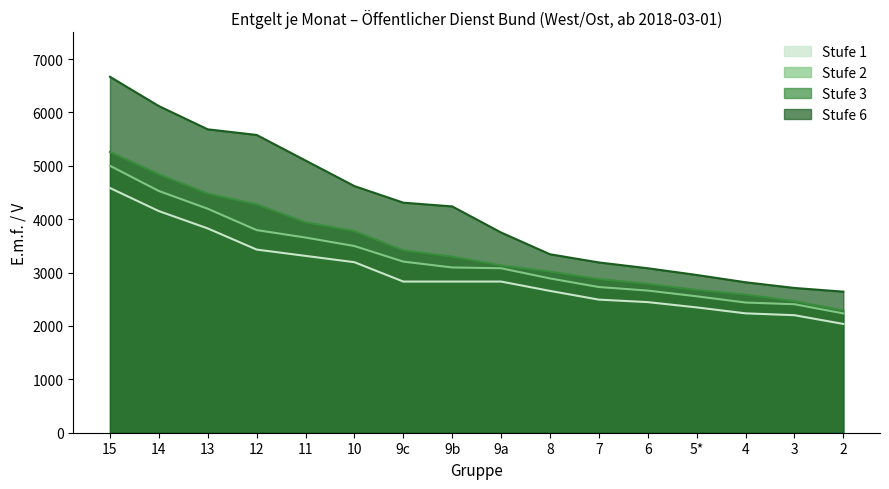

Rank the series by their average value, from lowest to highest.

Stufe 1, Stufe 2, Stufe 3, Stufe 6